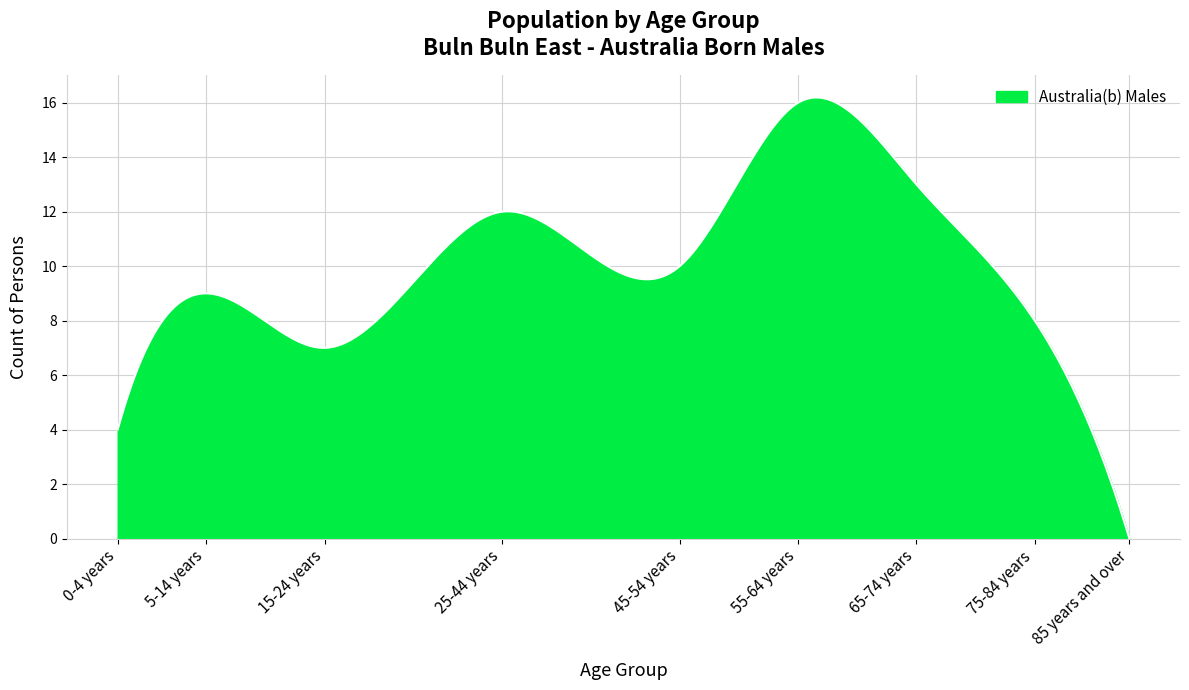

What is the maximum value shown in the chart?

16.2